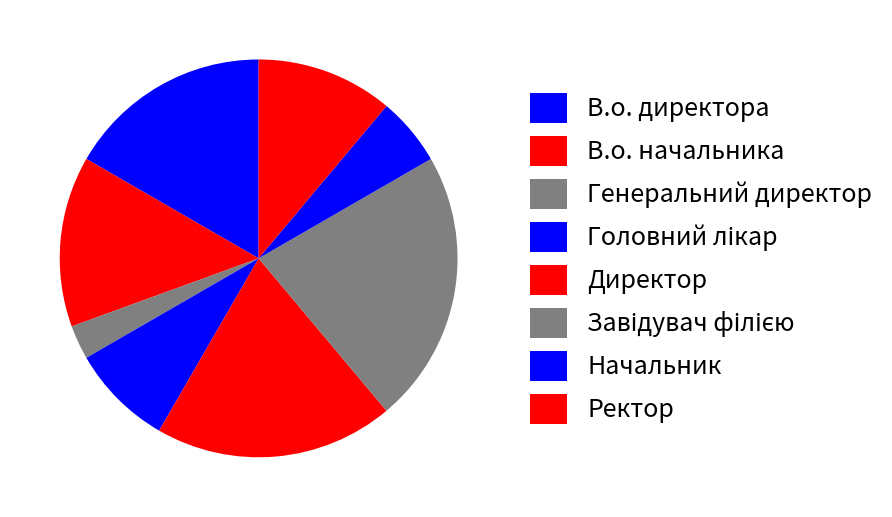

What is the change in value from В.о. директора to В.о. начальника?

-1